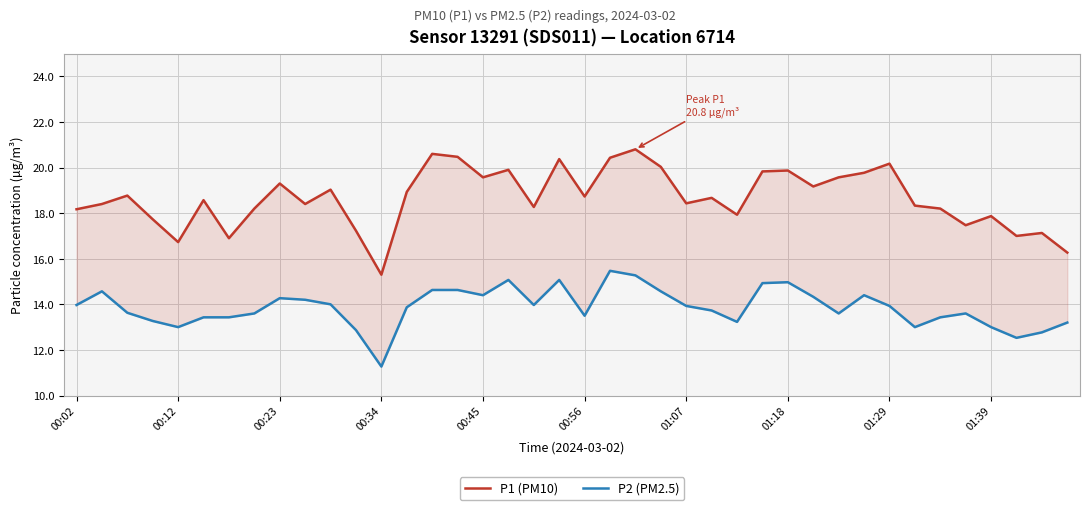

List the series in order of their peak value, highest first.

P1 (PM10), P2 (PM2.5)